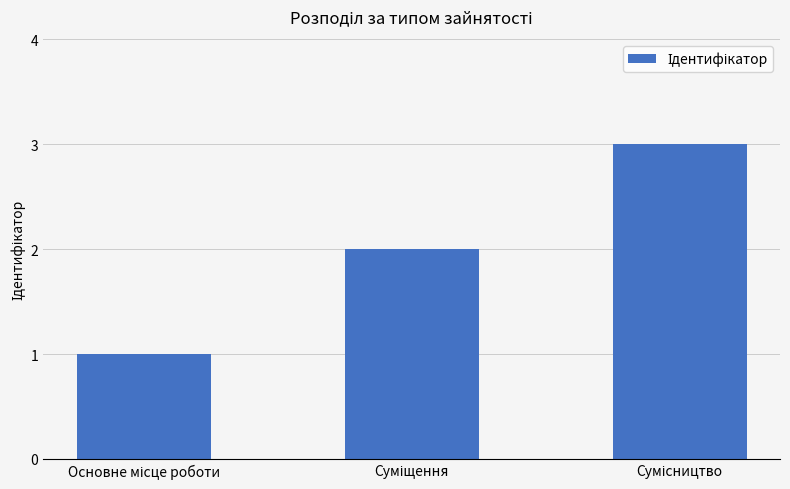

How many data points are less than 2?

1